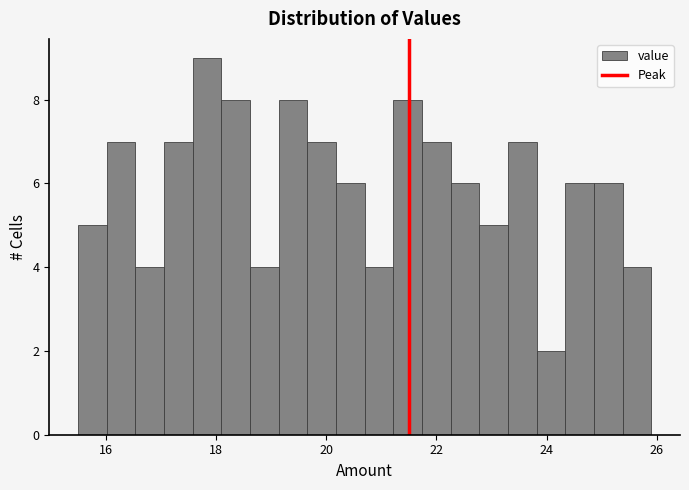

Read against the x-axis, roughly where is the centre of the tallest bar?

17.8